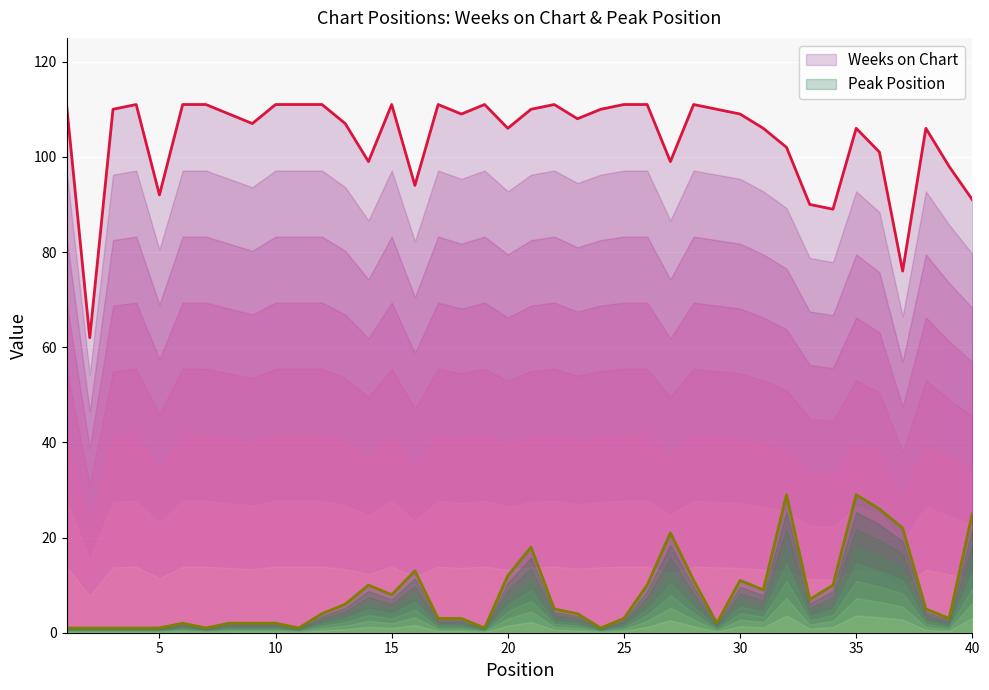

What is the value of the Peak Position point at the 8th from the left?

2